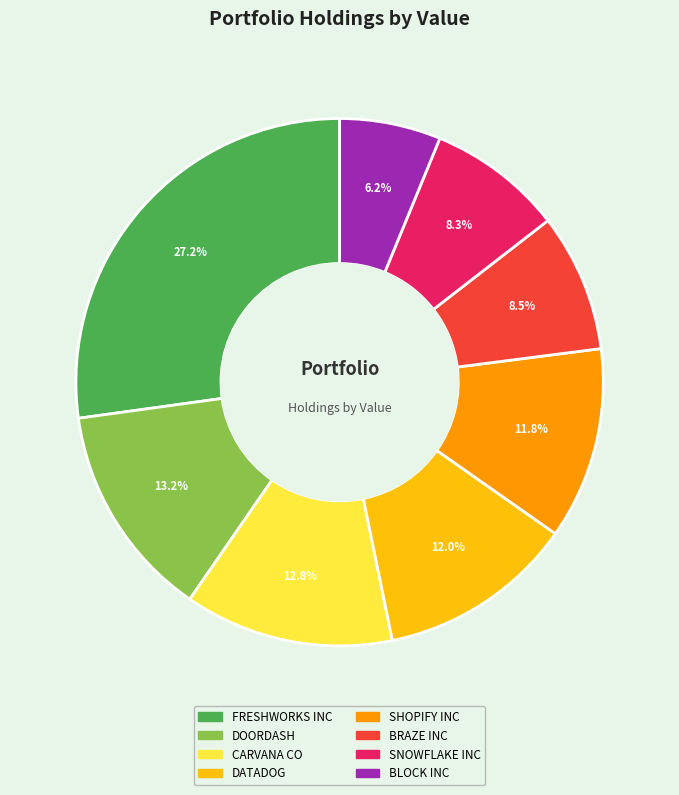

Does any single category account for the majority?

No